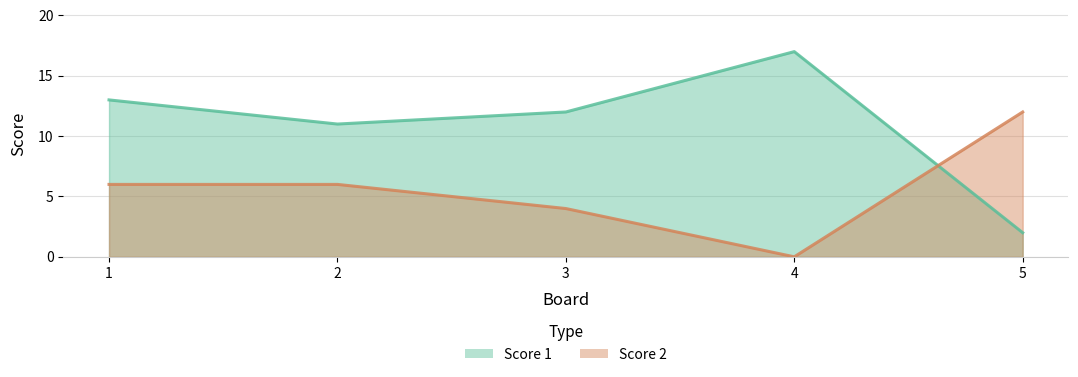

Is the value of Score 1 at 3 greater than the value of Score 2 at 2?

Yes